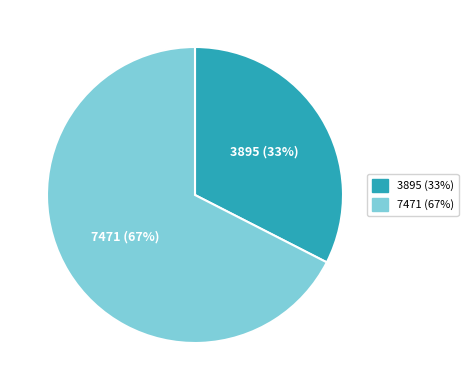

Do 7471 and 3895 together represent more than half of the pie?

Yes